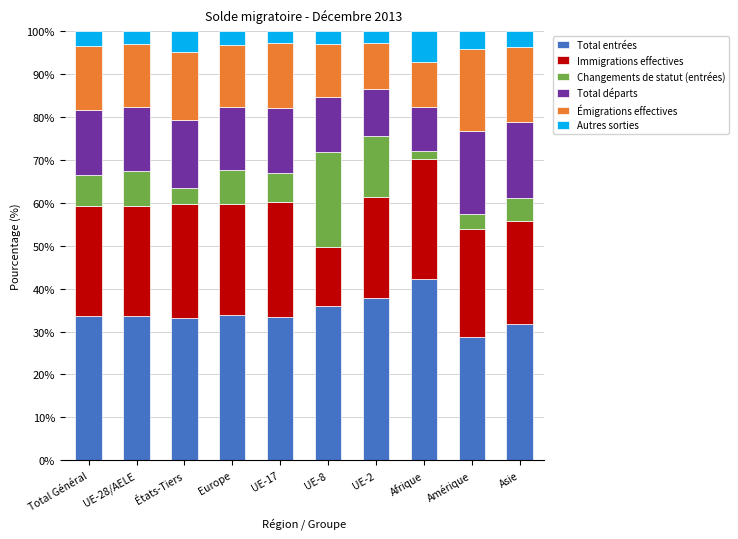

What is the difference between the maximum and minimum values in the Total entrées series?

13.5